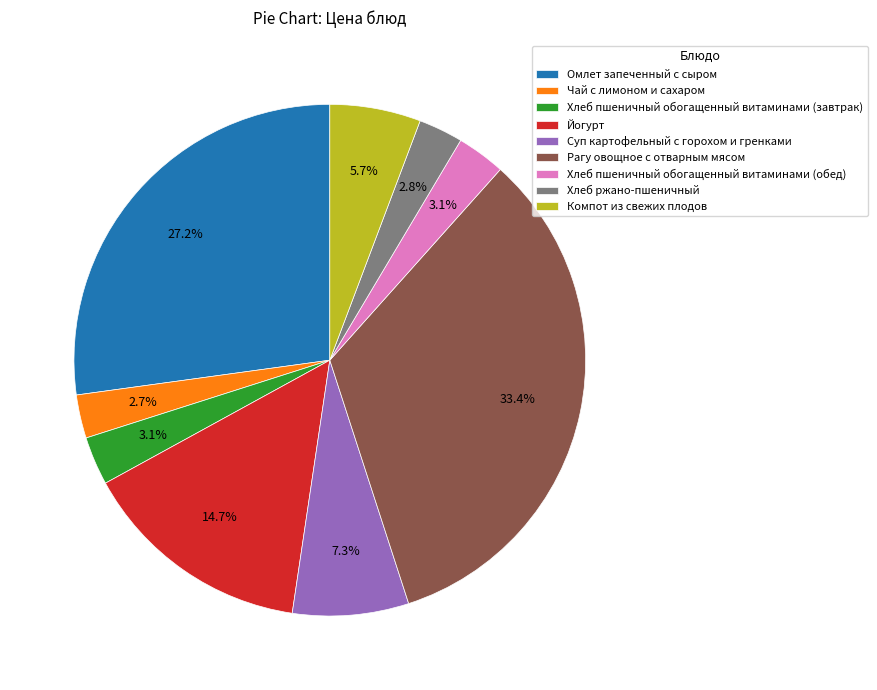

To the nearest percent, what is the combined percentage of Рагу овощное с отварным мясом and Суп картофельный с горохом и гренками?

41%